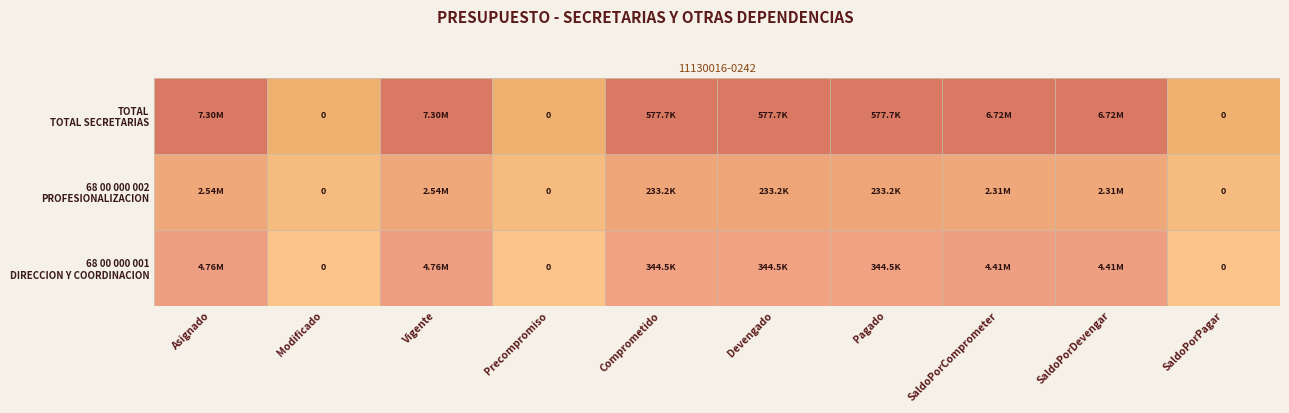

What is the total value across all series at TOTAL?

29777705.1